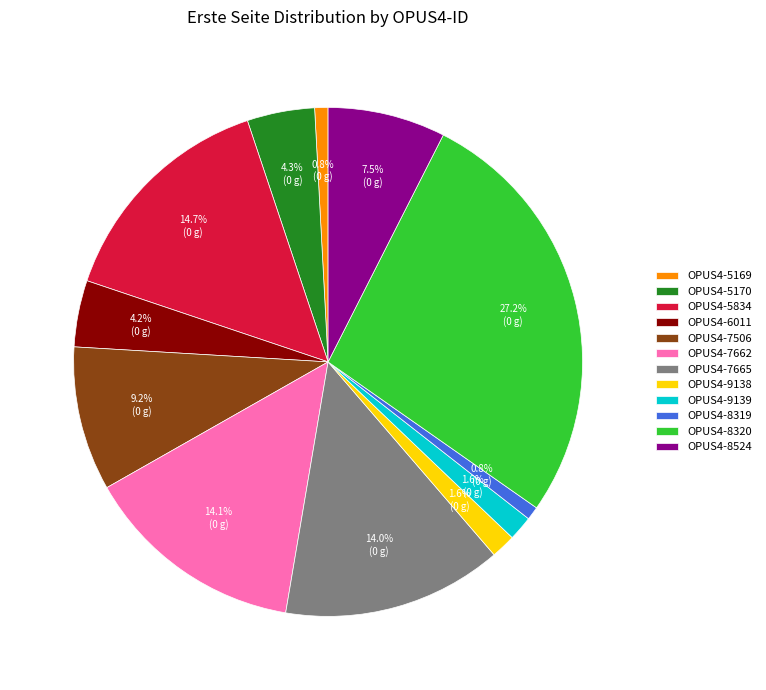

To the nearest percent, what is the combined percentage of OPUS4-5169 and OPUS4-7665?

15%